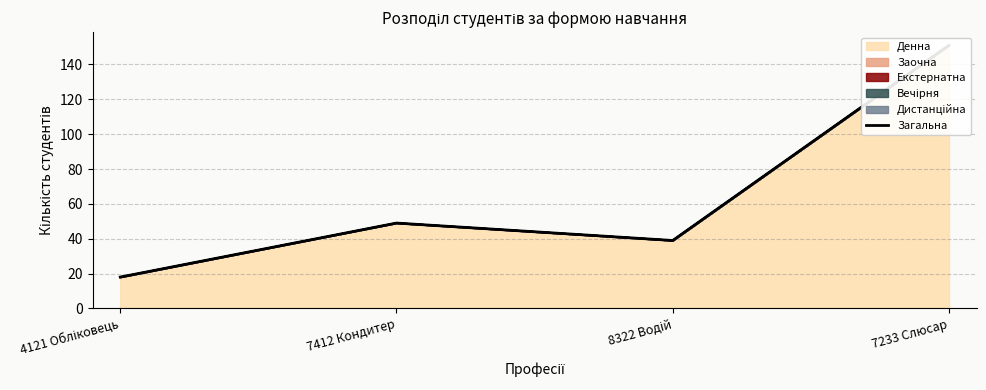

At which label does the data first exceed 49?

7233 Слюсар